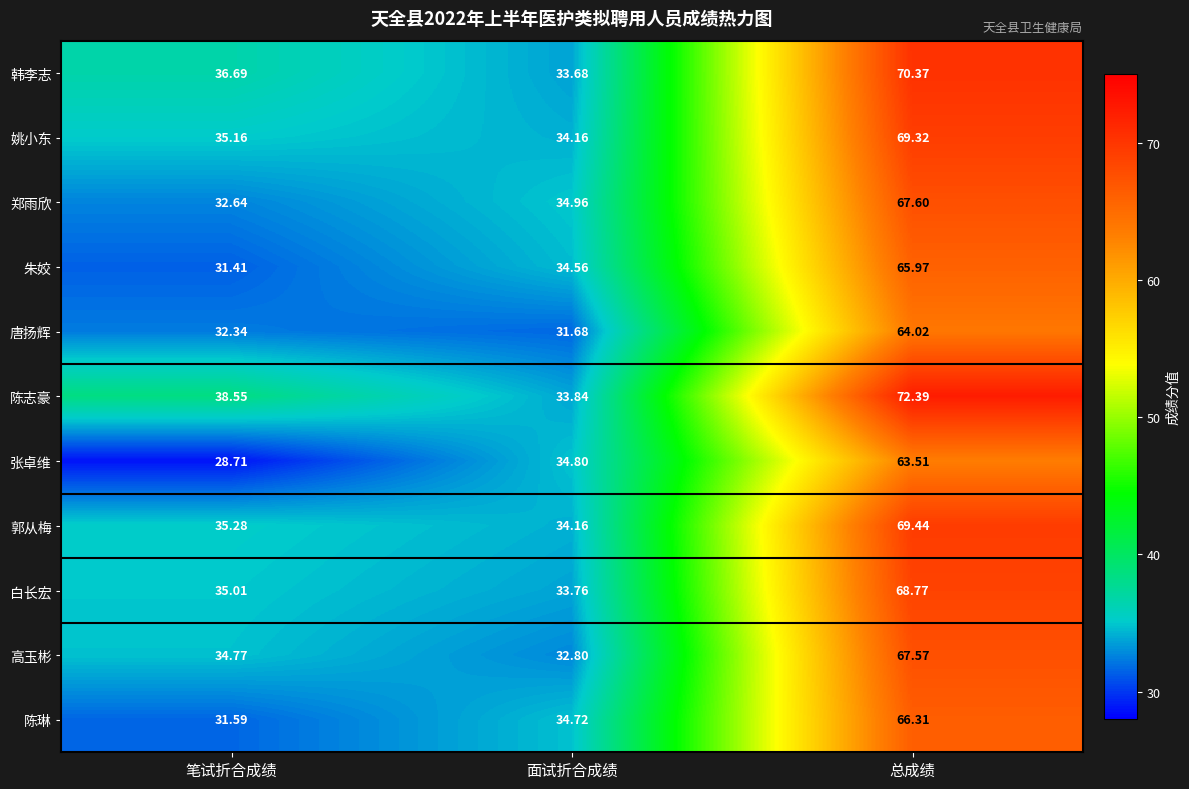

Where does the 陈志豪 series first go above 38?

笔试折合成绩